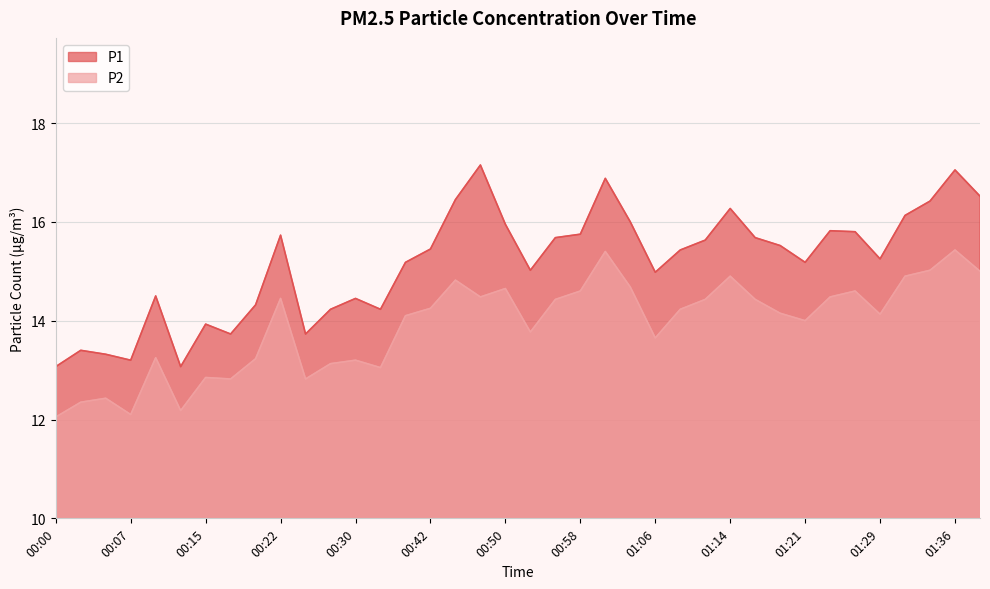

How many series are shown in this chart?

2